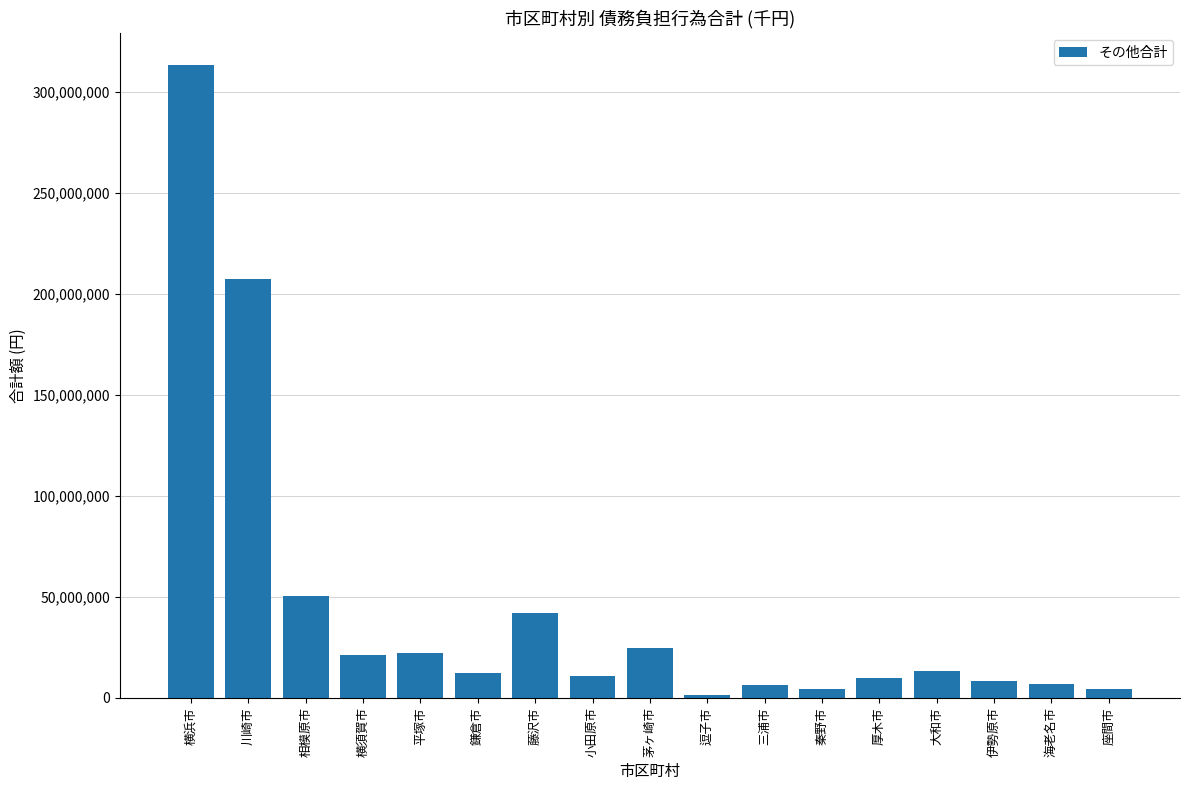

Is it true that the value at 大和市 is 13452046?

True